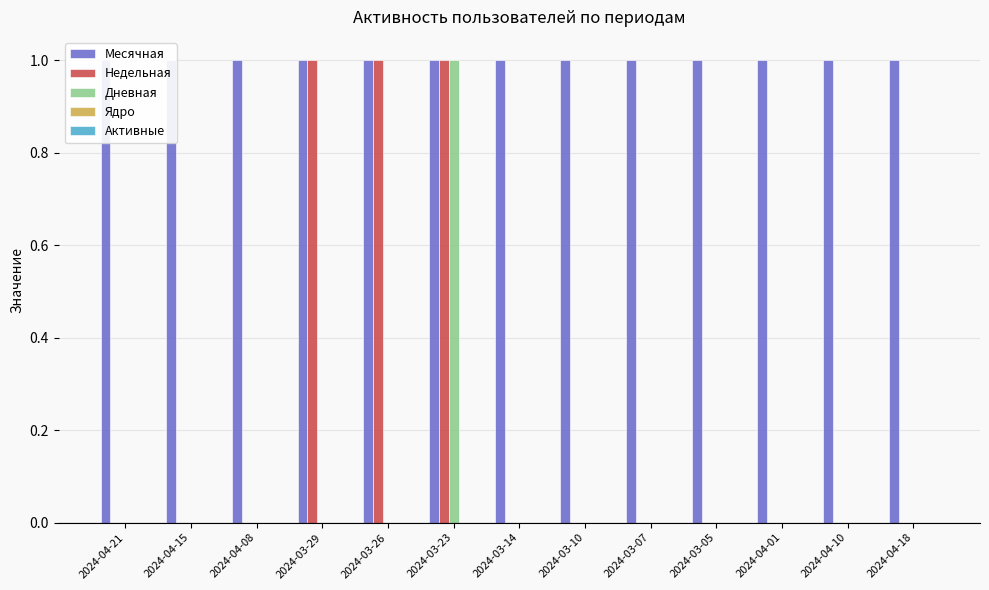

Reading left to right, list all the values displayed in this chart.

Месячная: 1	1	1	1	1	1	1	1	1	1	1	1	1
Недельная: 0	0	0	1	1	1	0	0	0	0	0	0	0
Дневная: 0	0	0	0	0	1	0	0	0	0	0	0	0
Ядро: 0	0	0	0	0	0	0	0	0	0	0	0	0
Активные: 0	0	0	0	0	0	0	0	0	0	0	0	0